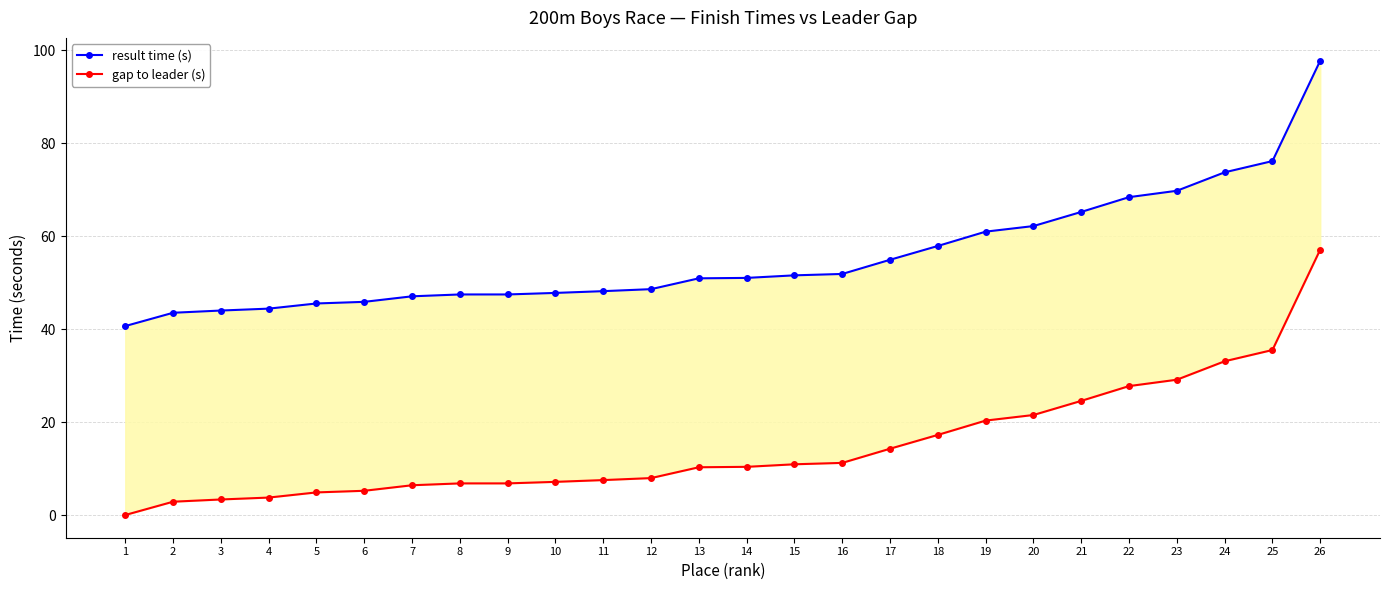

Reading left to right, list all the values displayed in this chart.

result time (s): 40.6	43.5	44.0	44.4	45.5	45.9	47.0	47.4	47.4	47.8	48.1	48.6	50.9	51.0	51.5	51.9	54.9	57.9	61.0	62.1	65.2	68.4	69.7	73.7	76.1	97.7
gap to leader (s): 0.0	2.9	3.3	3.8	4.9	5.2	6.4	6.8	6.8	7.1	7.5	7.9	10.3	10.4	10.9	11.2	14.3	17.2	20.3	21.5	24.6	27.7	29.1	33.1	35.5	57.1